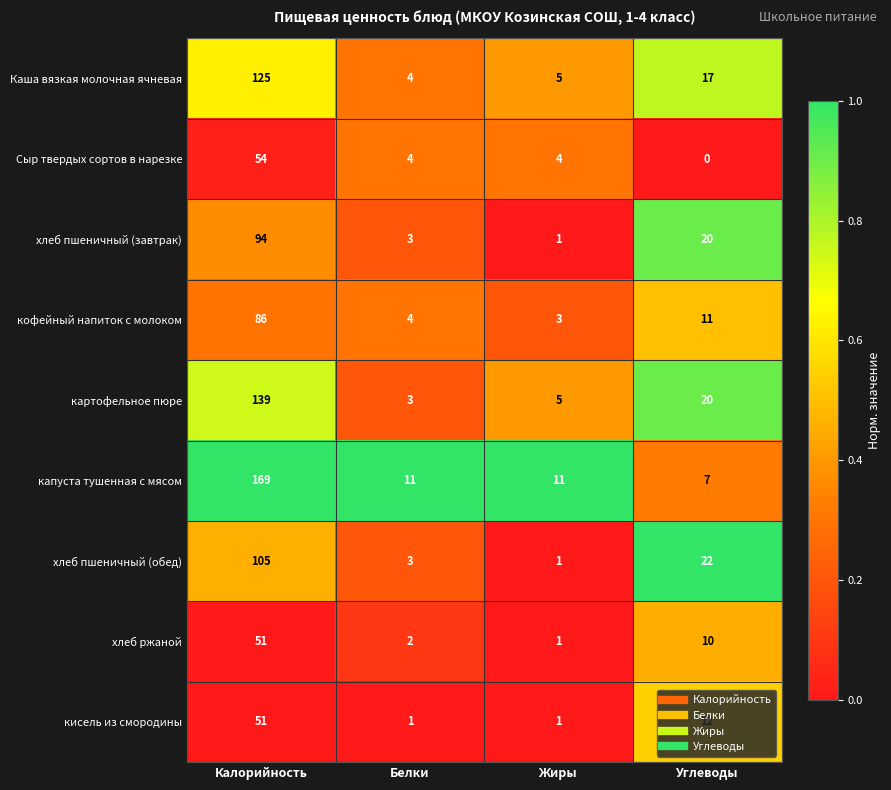

The кофейный напиток с молоком series shows 86 at Калорийность. True or false?

True